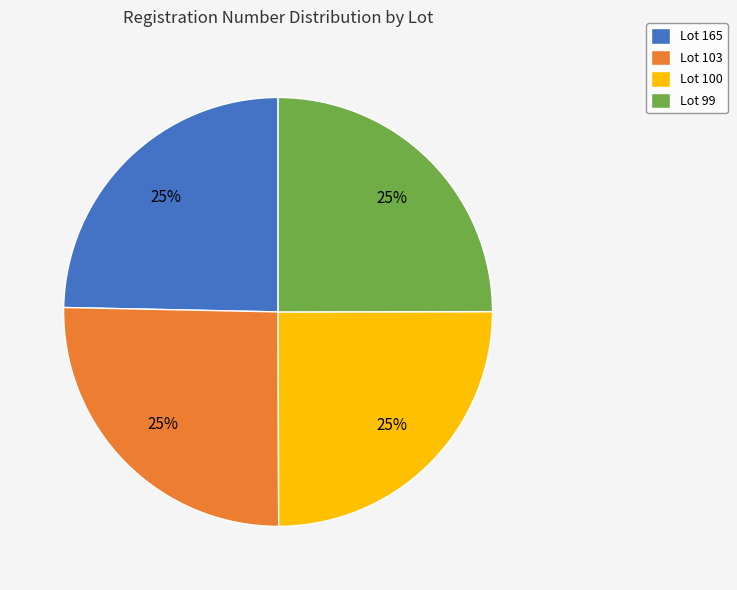

Approximately how many times larger is the value at Lot 165 compared to Lot 103?

1.0